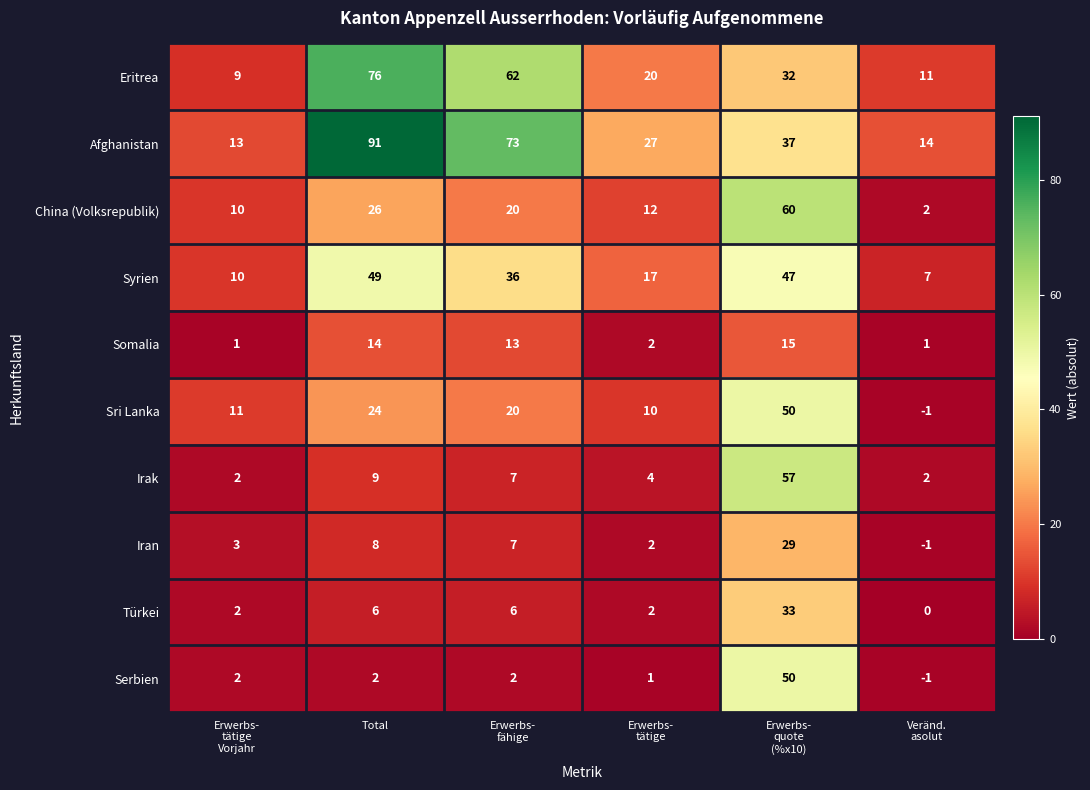

What is the sum of all Iran values?

48